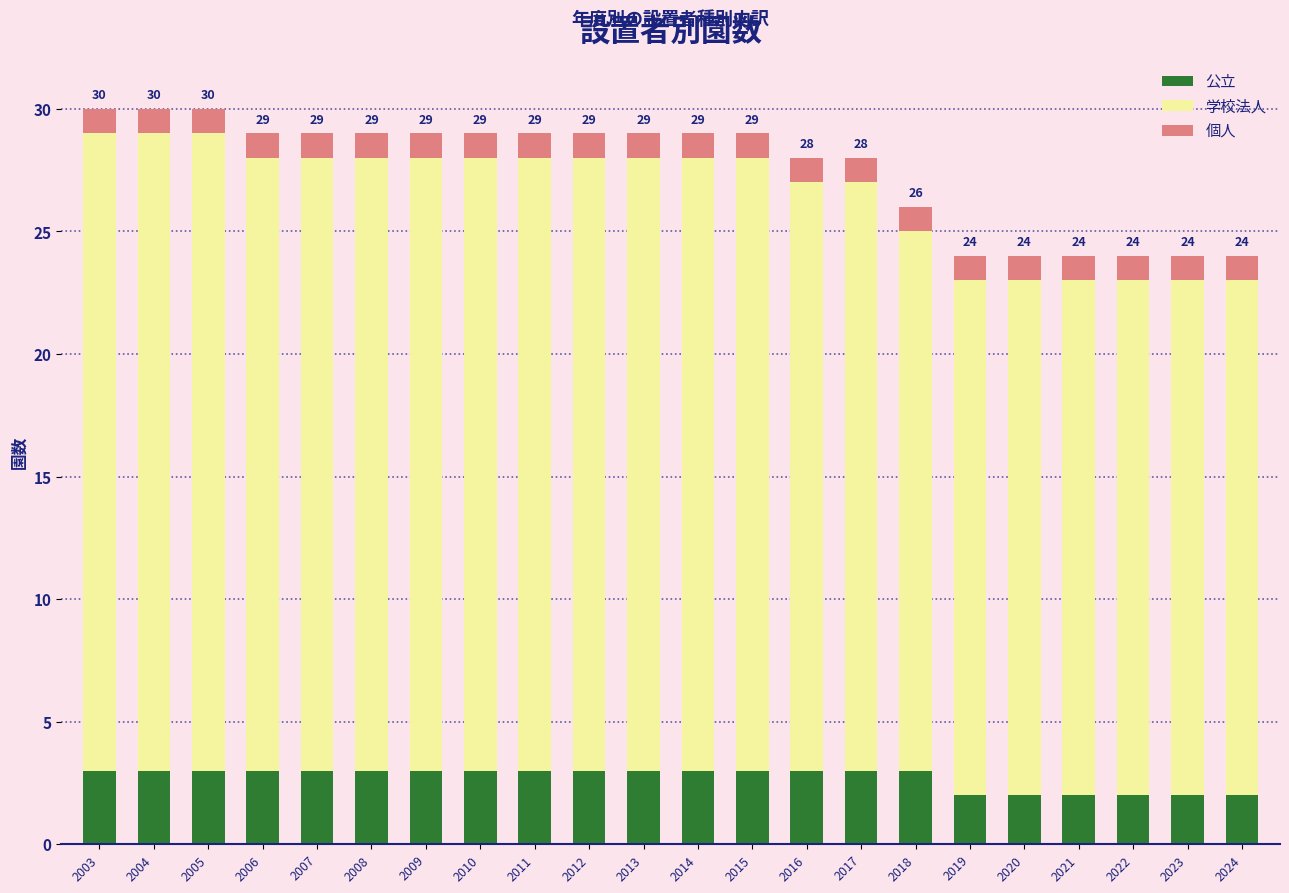

The 公立 series shows 5 at 2006. True or false?

False